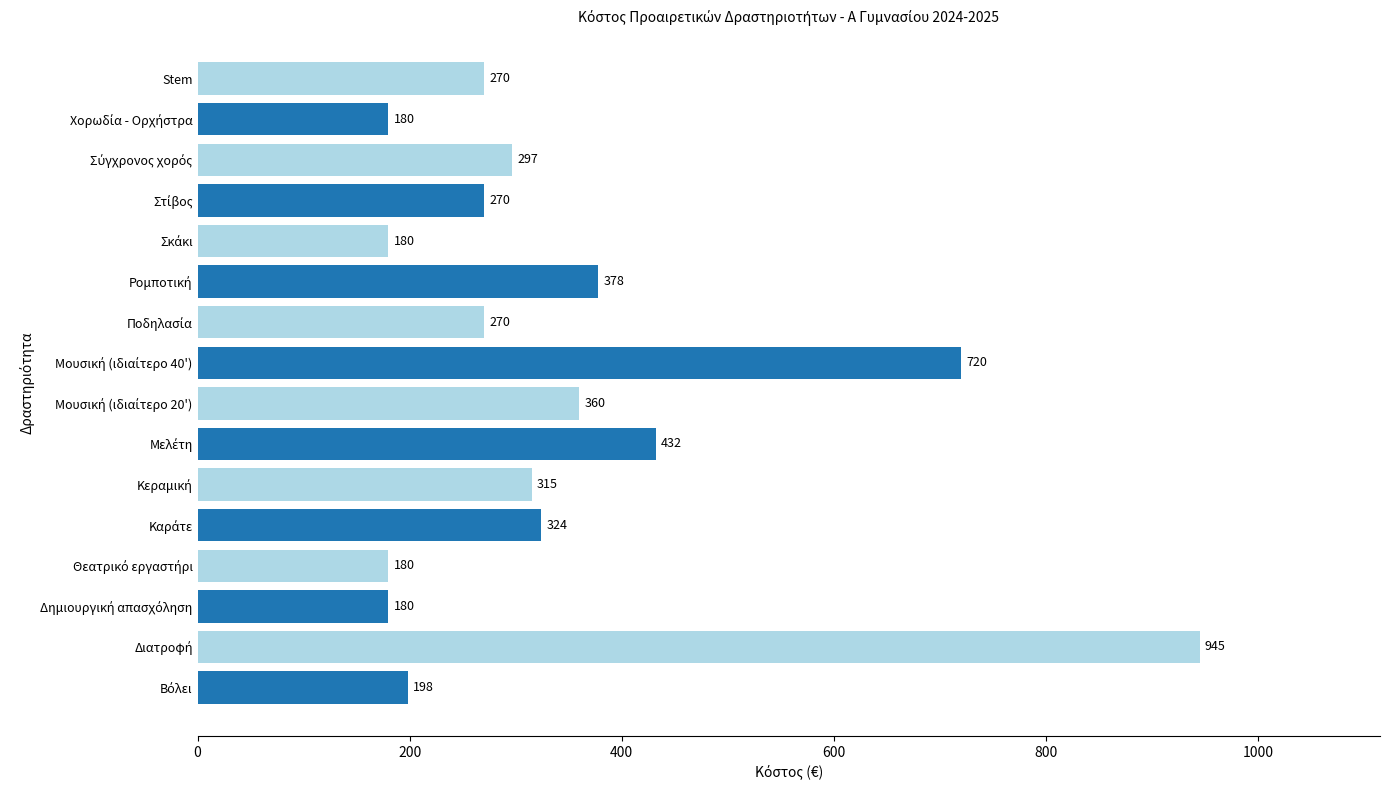

Count the number of categories in the chart.

16